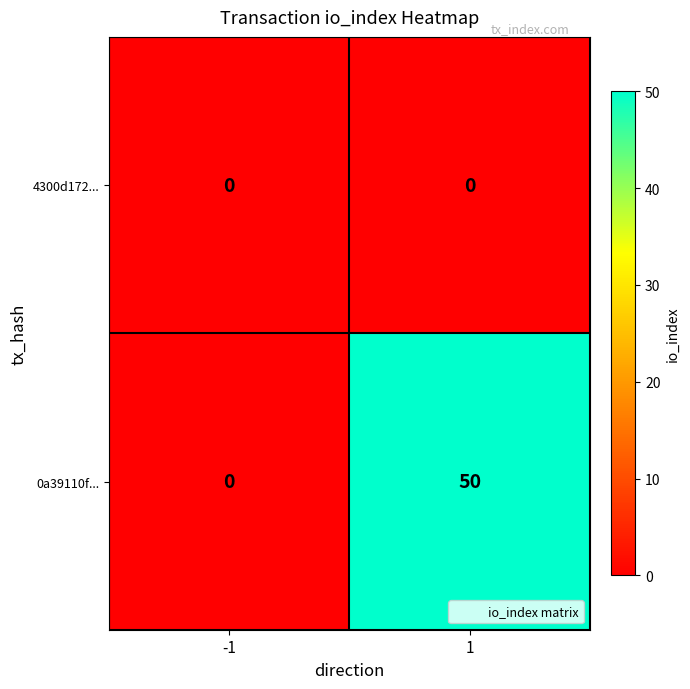

Which series has the largest range (max minus min)?

0a39110f...